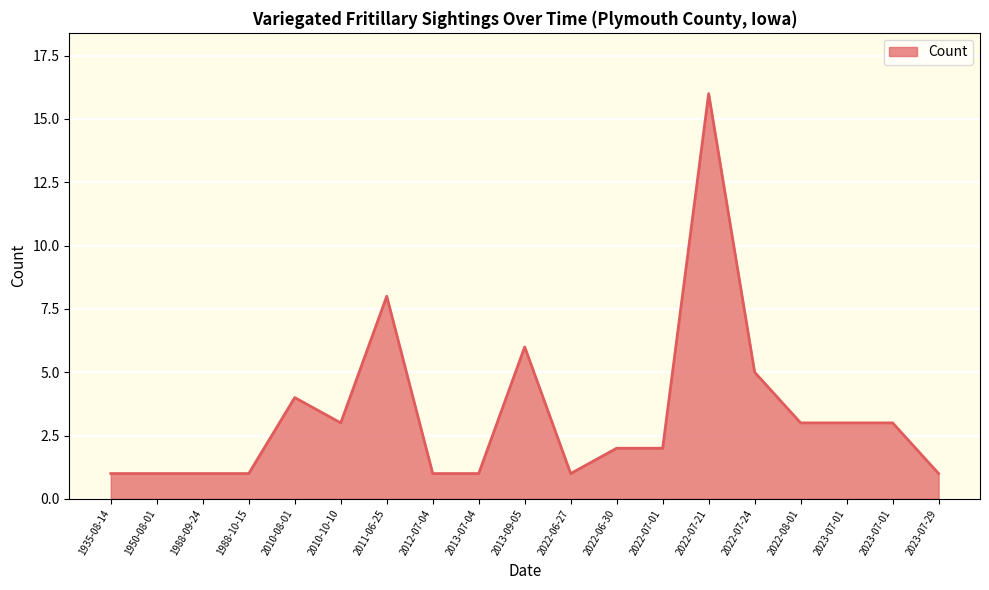

How many lines are shown in the chart?

1